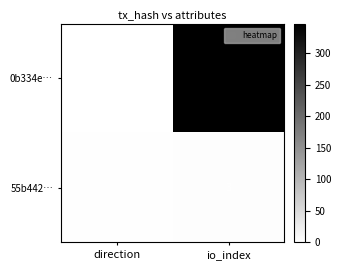

Rank the series at io_index from lowest to highest value.

55b442…, 0b334e…